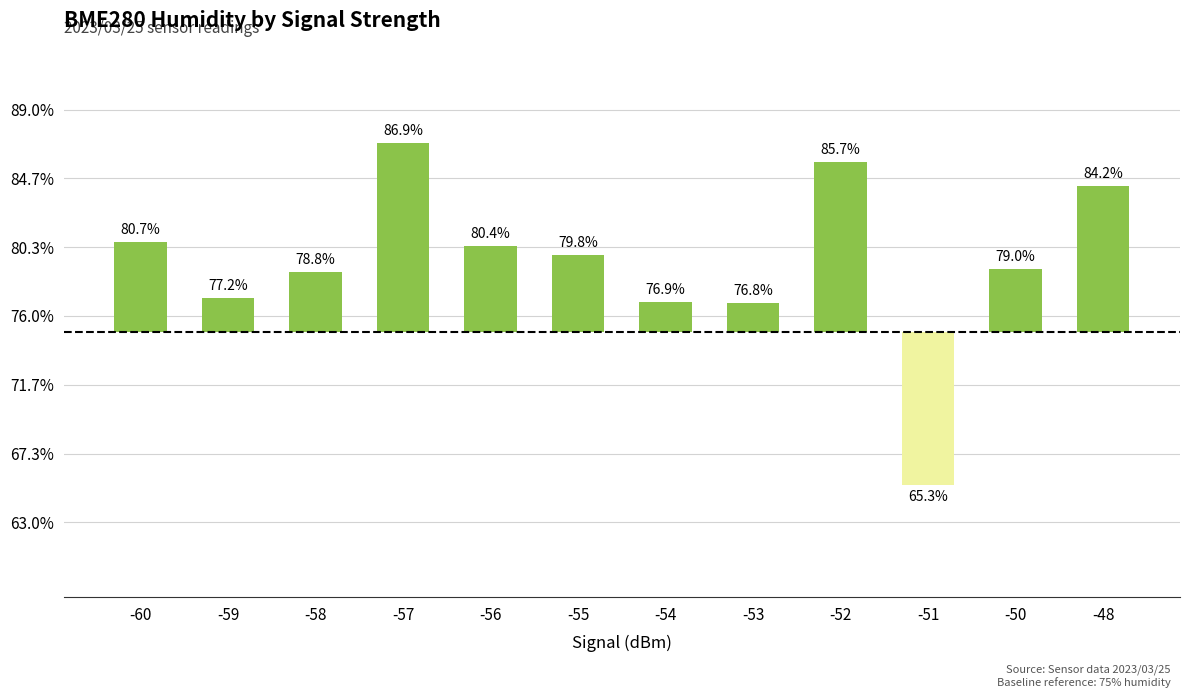

Reading left to right, transcribe all the data shown in this chart.

-60=5.7	-59=2.2	-58=3.8	-57=11.9	-56=5.4	-55=4.8	-54=1.9	-53=1.8	-52=10.7	-51=-9.7	-50=4.0	-48=9.2